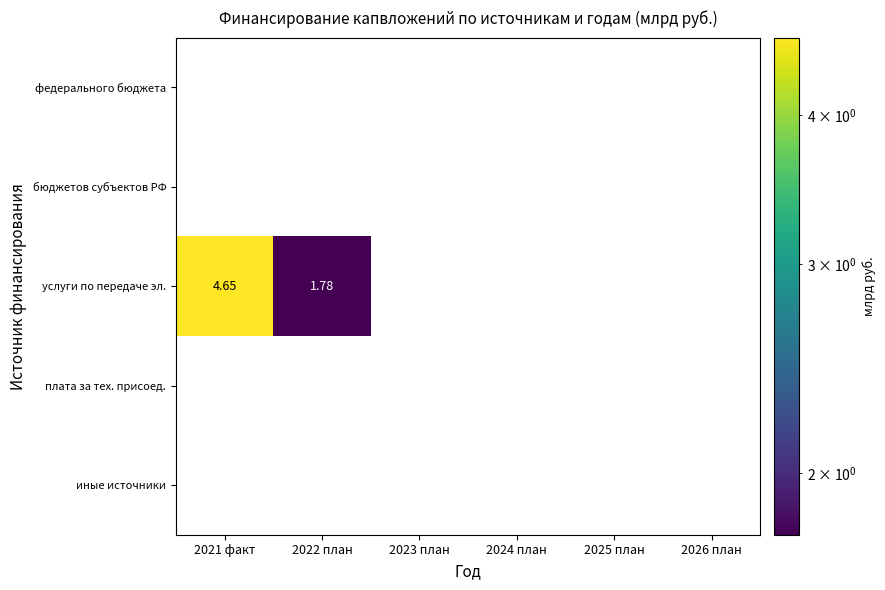

Is the value of бюджетов субъектов РФ at 2025 план greater than the value of услуги по передаче эл. at 2022 план?

No